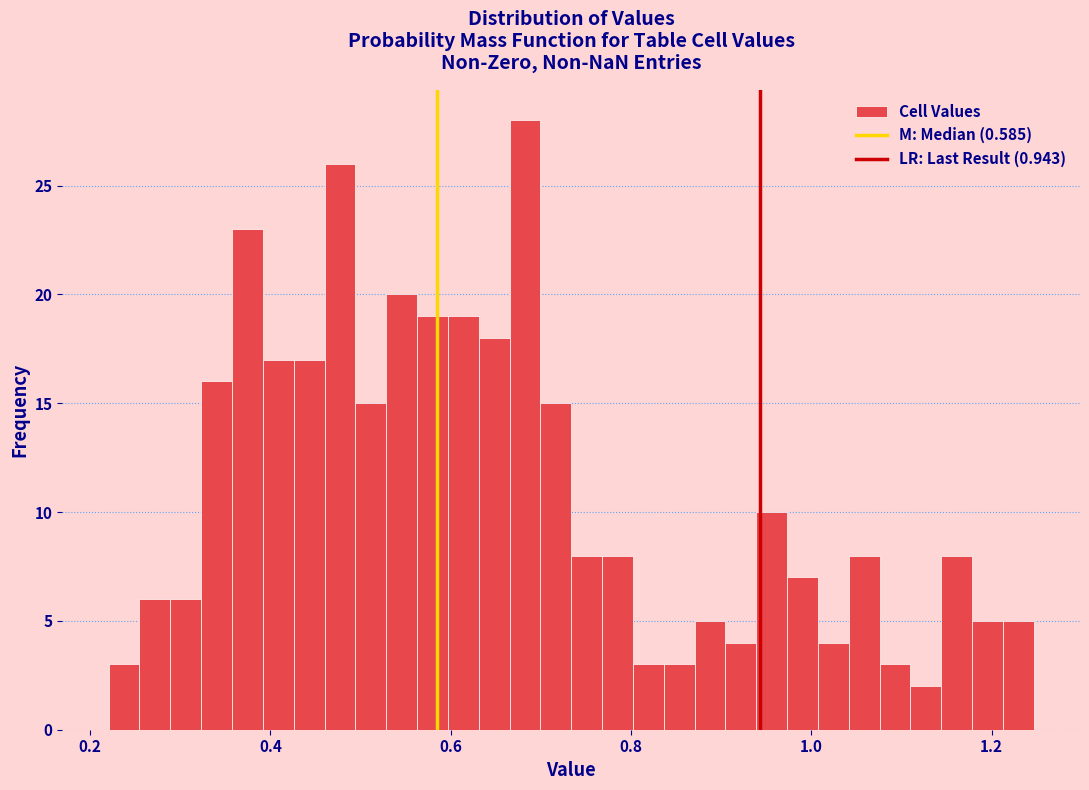

Around what value on the x-axis is the tallest bar? Give the approximate position of its centre, as read against the axis.

0.68